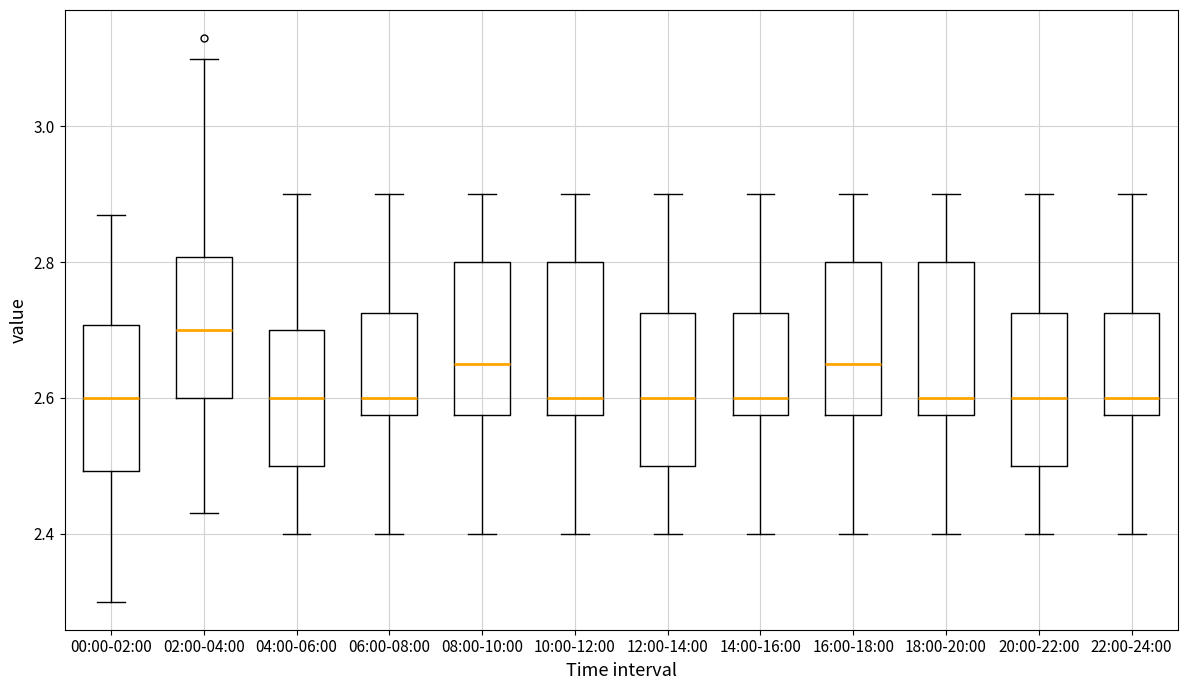

Reading left to right, transcribe this box plot: for each box, give where its median line is, the range the box spans, and where its two whiskers end, as read against the y-axis. The values are not printed on the chart, so give them approximately, as read against the axis.

00:00-02:00: median 2.60, box 2.50 to 2.70, whiskers 2.30 to 2.88
02:00-04:00: median 2.70, box 2.60 to 2.80, whiskers 2.44 to 3.10
04:00-06:00: median 2.60, box 2.50 to 2.70, whiskers 2.40 to 2.90
06:00-08:00: median 2.60, box 2.58 to 2.72, whiskers 2.40 to 2.90
08:00-10:00: median 2.66, box 2.58 to 2.80, whiskers 2.40 to 2.90
10:00-12:00: median 2.60, box 2.58 to 2.80, whiskers 2.40 to 2.90
12:00-14:00: median 2.60, box 2.50 to 2.72, whiskers 2.40 to 2.90
14:00-16:00: median 2.60, box 2.58 to 2.72, whiskers 2.40 to 2.90
16:00-18:00: median 2.66, box 2.58 to 2.80, whiskers 2.40 to 2.90
18:00-20:00: median 2.60, box 2.58 to 2.80, whiskers 2.40 to 2.90
20:00-22:00: median 2.60, box 2.50 to 2.72, whiskers 2.40 to 2.90
22:00-24:00: median 2.60, box 2.58 to 2.72, whiskers 2.40 to 2.90